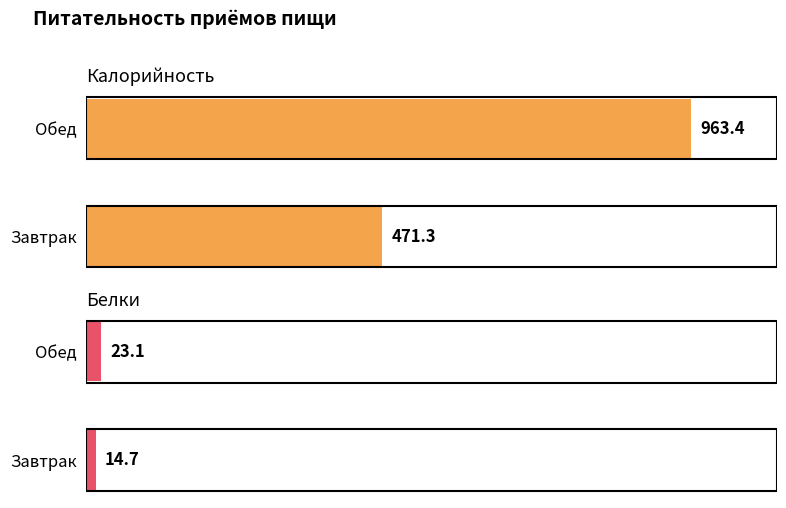

What is the total value across all series at Обед?

986.5